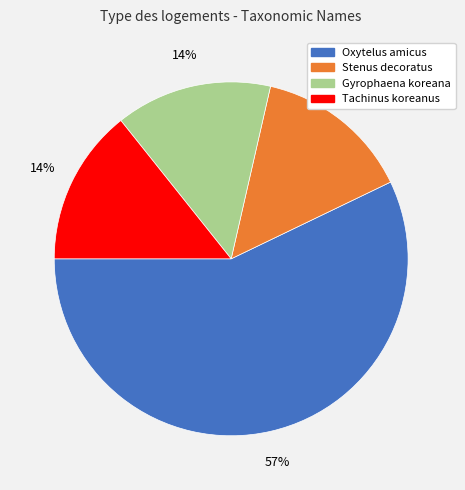

Is there a majority slice in this chart?

Yes